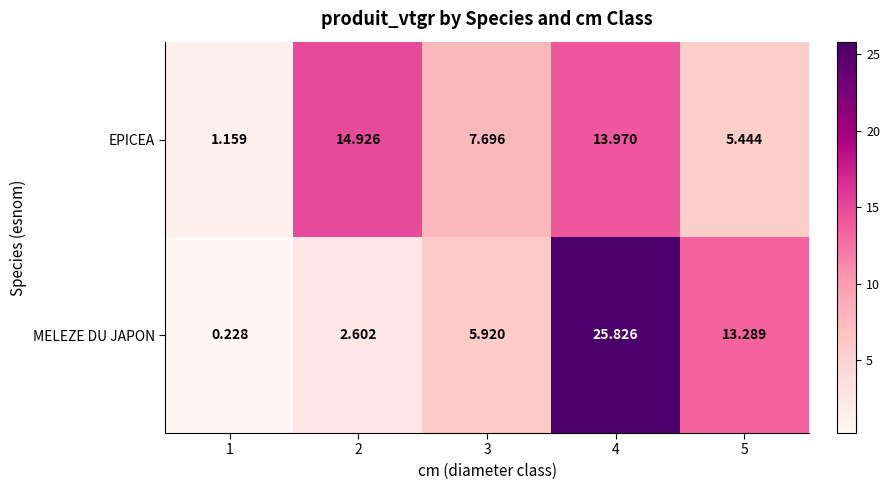

Count the number of data series in this chart.

2